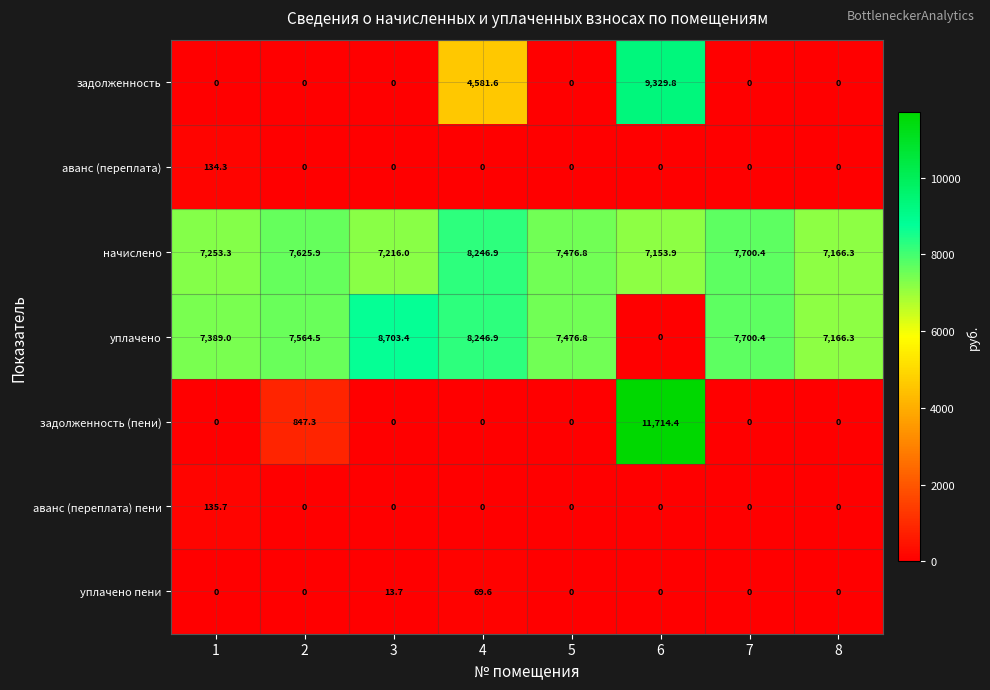

Which series has the largest total across all categories?

начислено